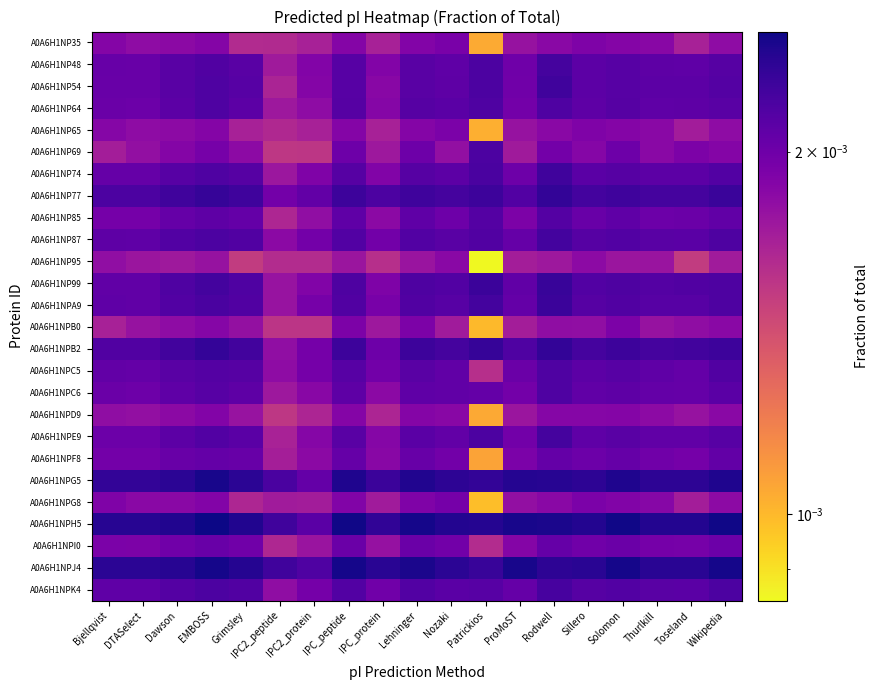

Reading right to left, extract all data points from this chart.

A0A6H1NP35: Wikipedia=0.0	Toseland=0.0	Thurlkill=0.0	Solomon=0.0	Sillero=0.0	Rodwell=0.0	ProMoST=0.0	Patrickios=0.0	Nozaki=0.0	Lehninger=0.0	IPC_protein=0.0	IPC_peptide=0.0	IPC2_protein=0.0	IPC2_peptide=0.0	Grimsley=0.0	EMBOSS=0.0	Dawson=0.0	DTASelect=0.0	Bjellqvist=0.0
A0A6H1NP48: Wikipedia=0.0	Toseland=0.0	Thurlkill=0.0	Solomon=0.0	Sillero=0.0	Rodwell=0.0	ProMoST=0.0	Patrickios=0.0	Nozaki=0.0	Lehninger=0.0	IPC_protein=0.0	IPC_peptide=0.0	IPC2_protein=0.0	IPC2_peptide=0.0	Grimsley=0.0	EMBOSS=0.0	Dawson=0.0	DTASelect=0.0	Bjellqvist=0.0
A0A6H1NP54: Wikipedia=0.0	Toseland=0.0	Thurlkill=0.0	Solomon=0.0	Sillero=0.0	Rodwell=0.0	ProMoST=0.0	Patrickios=0.0	Nozaki=0.0	Lehninger=0.0	IPC_protein=0.0	IPC_peptide=0.0	IPC2_protein=0.0	IPC2_peptide=0.0	Grimsley=0.0	EMBOSS=0.0	Dawson=0.0	DTASelect=0.0	Bjellqvist=0.0
A0A6H1NP64: Wikipedia=0.0	Toseland=0.0	Thurlkill=0.0	Solomon=0.0	Sillero=0.0	Rodwell=0.0	ProMoST=0.0	Patrickios=0.0	Nozaki=0.0	Lehninger=0.0	IPC_protein=0.0	IPC_peptide=0.0	IPC2_protein=0.0	IPC2_peptide=0.0	Grimsley=0.0	EMBOSS=0.0	Dawson=0.0	DTASelect=0.0	Bjellqvist=0.0
A0A6H1NP65: Wikipedia=0.0	Toseland=0.0	Thurlkill=0.0	Solomon=0.0	Sillero=0.0	Rodwell=0.0	ProMoST=0.0	Patrickios=0.0	Nozaki=0.0	Lehninger=0.0	IPC_protein=0.0	IPC_peptide=0.0	IPC2_protein=0.0	IPC2_peptide=0.0	Grimsley=0.0	EMBOSS=0.0	Dawson=0.0	DTASelect=0.0	Bjellqvist=0.0
A0A6H1NP69: Wikipedia=0.0	Toseland=0.0	Thurlkill=0.0	Solomon=0.0	Sillero=0.0	Rodwell=0.0	ProMoST=0.0	Patrickios=0.0	Nozaki=0.0	Lehninger=0.0	IPC_protein=0.0	IPC_peptide=0.0	IPC2_protein=0.0	IPC2_peptide=0.0	Grimsley=0.0	EMBOSS=0.0	Dawson=0.0	DTASelect=0.0	Bjellqvist=0.0
A0A6H1NP74: Wikipedia=0.0	Toseland=0.0	Thurlkill=0.0	Solomon=0.0	Sillero=0.0	Rodwell=0.0	ProMoST=0.0	Patrickios=0.0	Nozaki=0.0	Lehninger=0.0	IPC_protein=0.0	IPC_peptide=0.0	IPC2_protein=0.0	IPC2_peptide=0.0	Grimsley=0.0	EMBOSS=0.0	Dawson=0.0	DTASelect=0.0	Bjellqvist=0.0
A0A6H1NP77: Wikipedia=0.0	Toseland=0.0	Thurlkill=0.0	Solomon=0.0	Sillero=0.0	Rodwell=0.0	ProMoST=0.0	Patrickios=0.0	Nozaki=0.0	Lehninger=0.0	IPC_protein=0.0	IPC_peptide=0.0	IPC2_protein=0.0	IPC2_peptide=0.0	Grimsley=0.0	EMBOSS=0.0	Dawson=0.0	DTASelect=0.0	Bjellqvist=0.0
A0A6H1NP85: Wikipedia=0.0	Toseland=0.0	Thurlkill=0.0	Solomon=0.0	Sillero=0.0	Rodwell=0.0	ProMoST=0.0	Patrickios=0.0	Nozaki=0.0	Lehninger=0.0	IPC_protein=0.0	IPC_peptide=0.0	IPC2_protein=0.0	IPC2_peptide=0.0	Grimsley=0.0	EMBOSS=0.0	Dawson=0.0	DTASelect=0.0	Bjellqvist=0.0
A0A6H1NP87: Wikipedia=0.0	Toseland=0.0	Thurlkill=0.0	Solomon=0.0	Sillero=0.0	Rodwell=0.0	ProMoST=0.0	Patrickios=0.0	Nozaki=0.0	Lehninger=0.0	IPC_protein=0.0	IPC_peptide=0.0	IPC2_protein=0.0	IPC2_peptide=0.0	Grimsley=0.0	EMBOSS=0.0	Dawson=0.0	DTASelect=0.0	Bjellqvist=0.0
A0A6H1NP95: Wikipedia=0.0	Toseland=0.0	Thurlkill=0.0	Solomon=0.0	Sillero=0.0	Rodwell=0.0	ProMoST=0.0	Patrickios=0.0	Nozaki=0.0	Lehninger=0.0	IPC_protein=0.0	IPC_peptide=0.0	IPC2_protein=0.0	IPC2_peptide=0.0	Grimsley=0.0	EMBOSS=0.0	Dawson=0.0	DTASelect=0.0	Bjellqvist=0.0
A0A6H1NP99: Wikipedia=0.0	Toseland=0.0	Thurlkill=0.0	Solomon=0.0	Sillero=0.0	Rodwell=0.0	ProMoST=0.0	Patrickios=0.0	Nozaki=0.0	Lehninger=0.0	IPC_protein=0.0	IPC_peptide=0.0	IPC2_protein=0.0	IPC2_peptide=0.0	Grimsley=0.0	EMBOSS=0.0	Dawson=0.0	DTASelect=0.0	Bjellqvist=0.0
A0A6H1NPA9: Wikipedia=0.0	Toseland=0.0	Thurlkill=0.0	Solomon=0.0	Sillero=0.0	Rodwell=0.0	ProMoST=0.0	Patrickios=0.0	Nozaki=0.0	Lehninger=0.0	IPC_protein=0.0	IPC_peptide=0.0	IPC2_protein=0.0	IPC2_peptide=0.0	Grimsley=0.0	EMBOSS=0.0	Dawson=0.0	DTASelect=0.0	Bjellqvist=0.0
A0A6H1NPB0: Wikipedia=0.0	Toseland=0.0	Thurlkill=0.0	Solomon=0.0	Sillero=0.0	Rodwell=0.0	ProMoST=0.0	Patrickios=0.0	Nozaki=0.0	Lehninger=0.0	IPC_protein=0.0	IPC_peptide=0.0	IPC2_protein=0.0	IPC2_peptide=0.0	Grimsley=0.0	EMBOSS=0.0	Dawson=0.0	DTASelect=0.0	Bjellqvist=0.0
A0A6H1NPB2: Wikipedia=0.0	Toseland=0.0	Thurlkill=0.0	Solomon=0.0	Sillero=0.0	Rodwell=0.0	ProMoST=0.0	Patrickios=0.0	Nozaki=0.0	Lehninger=0.0	IPC_protein=0.0	IPC_peptide=0.0	IPC2_protein=0.0	IPC2_peptide=0.0	Grimsley=0.0	EMBOSS=0.0	Dawson=0.0	DTASelect=0.0	Bjellqvist=0.0
A0A6H1NPC5: Wikipedia=0.0	Toseland=0.0	Thurlkill=0.0	Solomon=0.0	Sillero=0.0	Rodwell=0.0	ProMoST=0.0	Patrickios=0.0	Nozaki=0.0	Lehninger=0.0	IPC_protein=0.0	IPC_peptide=0.0	IPC2_protein=0.0	IPC2_peptide=0.0	Grimsley=0.0	EMBOSS=0.0	Dawson=0.0	DTASelect=0.0	Bjellqvist=0.0
A0A6H1NPC6: Wikipedia=0.0	Toseland=0.0	Thurlkill=0.0	Solomon=0.0	Sillero=0.0	Rodwell=0.0	ProMoST=0.0	Patrickios=0.0	Nozaki=0.0	Lehninger=0.0	IPC_protein=0.0	IPC_peptide=0.0	IPC2_protein=0.0	IPC2_peptide=0.0	Grimsley=0.0	EMBOSS=0.0	Dawson=0.0	DTASelect=0.0	Bjellqvist=0.0
A0A6H1NPD9: Wikipedia=0.0	Toseland=0.0	Thurlkill=0.0	Solomon=0.0	Sillero=0.0	Rodwell=0.0	ProMoST=0.0	Patrickios=0.0	Nozaki=0.0	Lehninger=0.0	IPC_protein=0.0	IPC_peptide=0.0	IPC2_protein=0.0	IPC2_peptide=0.0	Grimsley=0.0	EMBOSS=0.0	Dawson=0.0	DTASelect=0.0	Bjellqvist=0.0
A0A6H1NPE9: Wikipedia=0.0	Toseland=0.0	Thurlkill=0.0	Solomon=0.0	Sillero=0.0	Rodwell=0.0	ProMoST=0.0	Patrickios=0.0	Nozaki=0.0	Lehninger=0.0	IPC_protein=0.0	IPC_peptide=0.0	IPC2_protein=0.0	IPC2_peptide=0.0	Grimsley=0.0	EMBOSS=0.0	Dawson=0.0	DTASelect=0.0	Bjellqvist=0.0
A0A6H1NPF8: Wikipedia=0.0	Toseland=0.0	Thurlkill=0.0	Solomon=0.0	Sillero=0.0	Rodwell=0.0	ProMoST=0.0	Patrickios=0.0	Nozaki=0.0	Lehninger=0.0	IPC_protein=0.0	IPC_peptide=0.0	IPC2_protein=0.0	IPC2_peptide=0.0	Grimsley=0.0	EMBOSS=0.0	Dawson=0.0	DTASelect=0.0	Bjellqvist=0.0
A0A6H1NPG5: Wikipedia=0.0	Toseland=0.0	Thurlkill=0.0	Solomon=0.0	Sillero=0.0	Rodwell=0.0	ProMoST=0.0	Patrickios=0.0	Nozaki=0.0	Lehninger=0.0	IPC_protein=0.0	IPC_peptide=0.0	IPC2_protein=0.0	IPC2_peptide=0.0	Grimsley=0.0	EMBOSS=0.0	Dawson=0.0	DTASelect=0.0	Bjellqvist=0.0
A0A6H1NPG8: Wikipedia=0.0	Toseland=0.0	Thurlkill=0.0	Solomon=0.0	Sillero=0.0	Rodwell=0.0	ProMoST=0.0	Patrickios=0.0	Nozaki=0.0	Lehninger=0.0	IPC_protein=0.0	IPC_peptide=0.0	IPC2_protein=0.0	IPC2_peptide=0.0	Grimsley=0.0	EMBOSS=0.0	Dawson=0.0	DTASelect=0.0	Bjellqvist=0.0
A0A6H1NPH5: Wikipedia=0.0	Toseland=0.0	Thurlkill=0.0	Solomon=0.0	Sillero=0.0	Rodwell=0.0	ProMoST=0.0	Patrickios=0.0	Nozaki=0.0	Lehninger=0.0	IPC_protein=0.0	IPC_peptide=0.0	IPC2_protein=0.0	IPC2_peptide=0.0	Grimsley=0.0	EMBOSS=0.0	Dawson=0.0	DTASelect=0.0	Bjellqvist=0.0
A0A6H1NPI0: Wikipedia=0.0	Toseland=0.0	Thurlkill=0.0	Solomon=0.0	Sillero=0.0	Rodwell=0.0	ProMoST=0.0	Patrickios=0.0	Nozaki=0.0	Lehninger=0.0	IPC_protein=0.0	IPC_peptide=0.0	IPC2_protein=0.0	IPC2_peptide=0.0	Grimsley=0.0	EMBOSS=0.0	Dawson=0.0	DTASelect=0.0	Bjellqvist=0.0
A0A6H1NPJ4: Wikipedia=0.0	Toseland=0.0	Thurlkill=0.0	Solomon=0.0	Sillero=0.0	Rodwell=0.0	ProMoST=0.0	Patrickios=0.0	Nozaki=0.0	Lehninger=0.0	IPC_protein=0.0	IPC_peptide=0.0	IPC2_protein=0.0	IPC2_peptide=0.0	Grimsley=0.0	EMBOSS=0.0	Dawson=0.0	DTASelect=0.0	Bjellqvist=0.0
A0A6H1NPK4: Wikipedia=0.0	Toseland=0.0	Thurlkill=0.0	Solomon=0.0	Sillero=0.0	Rodwell=0.0	ProMoST=0.0	Patrickios=0.0	Nozaki=0.0	Lehninger=0.0	IPC_protein=0.0	IPC_peptide=0.0	IPC2_protein=0.0	IPC2_peptide=0.0	Grimsley=0.0	EMBOSS=0.0	Dawson=0.0	DTASelect=0.0	Bjellqvist=0.0